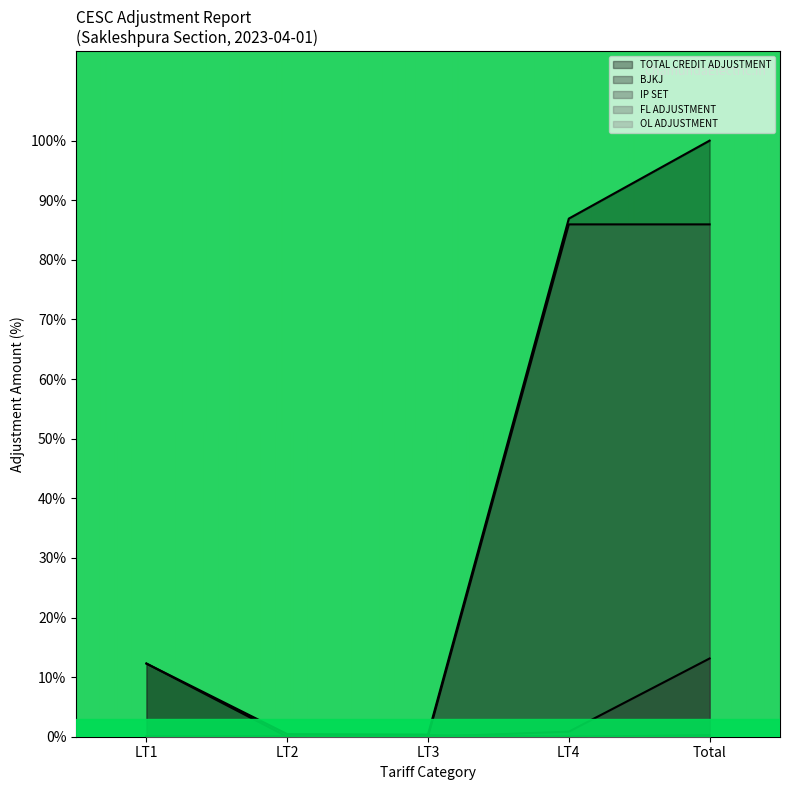

At which label is TOTAL CREDIT ADJUSTMENT closest to 50?

LT4